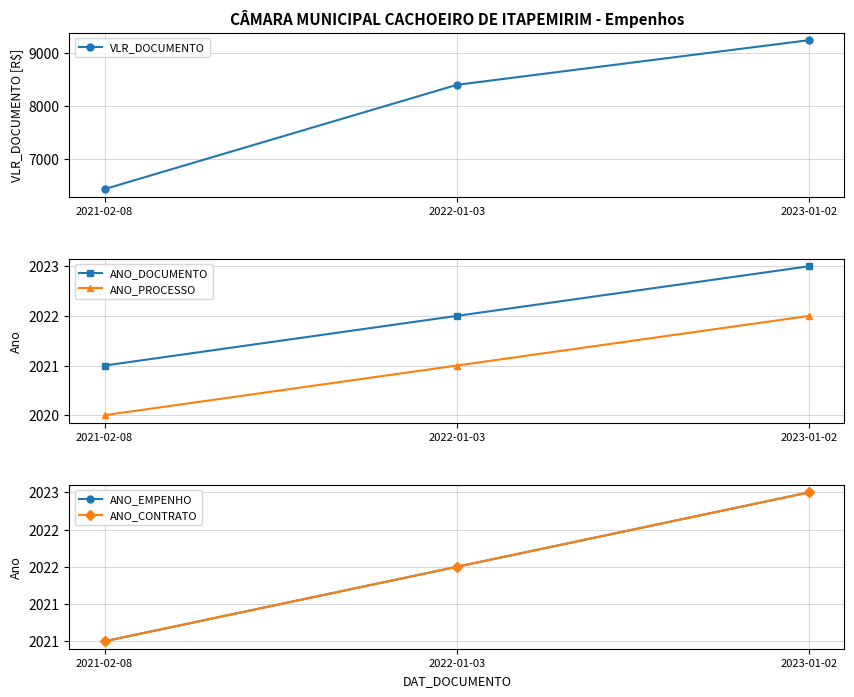

Reading right to left, extract all data points from this chart.

VLR_DOCUMENTO: 9240	8400	6440
ANO_DOCUMENTO: 2023	2022	2021
ANO_PROCESSO: 2022	2021	2020
ANO_EMPENHO: 2023	2022	2021
ANO_CONTRATO: 2023	2022	2021